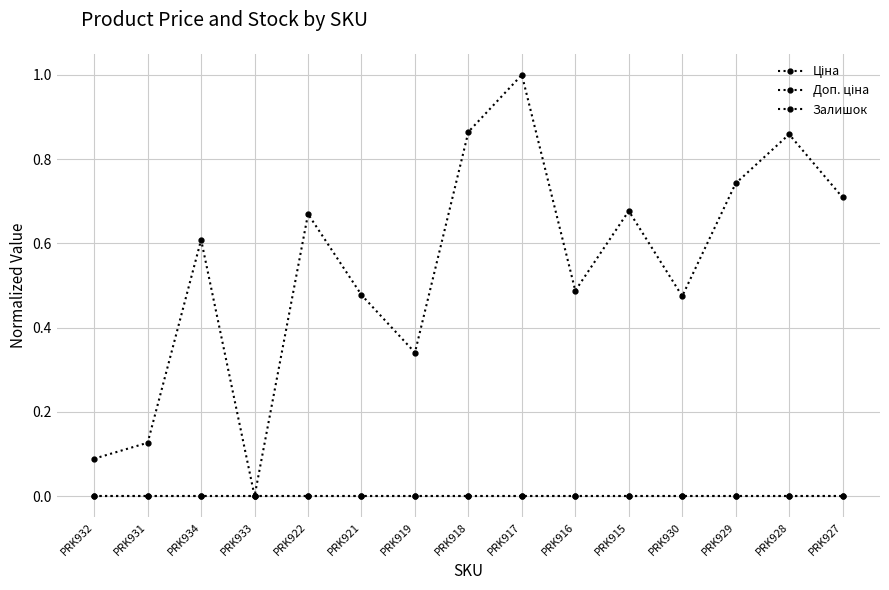

At PRK921, list the series in order from smallest to largest.

Ціна, Доп. ціна, Залишок